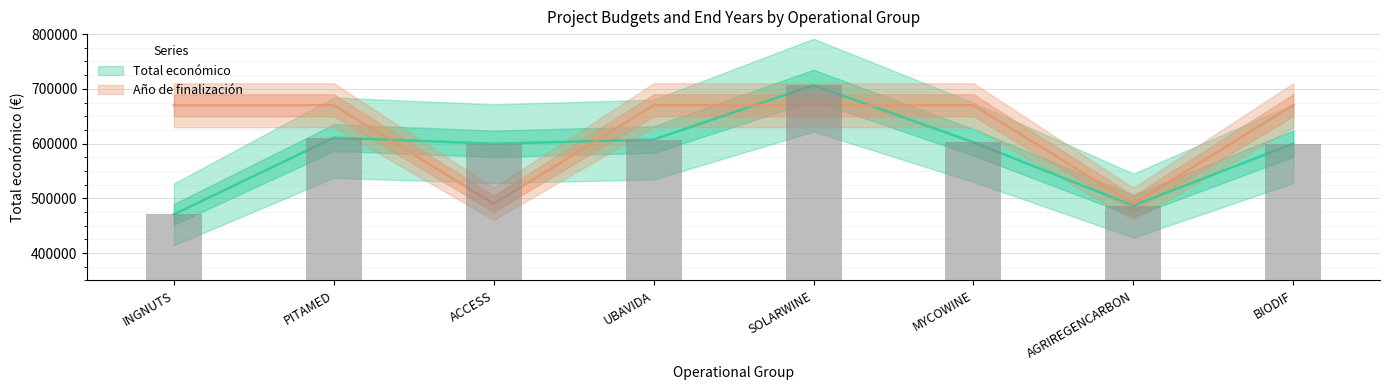

Rank the series at SOLARWINE from highest to lowest value.

Total económico, Año de finalización